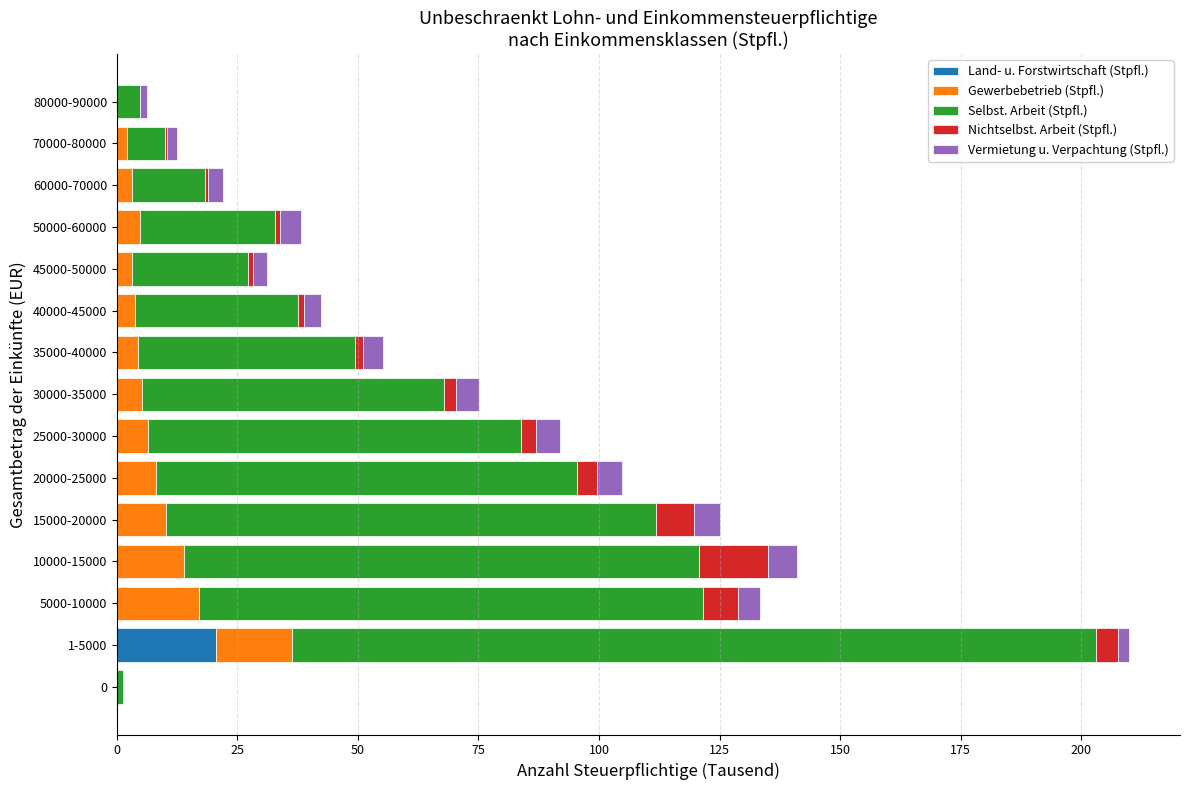

At which category is the sum across all series the highest?

1-5000